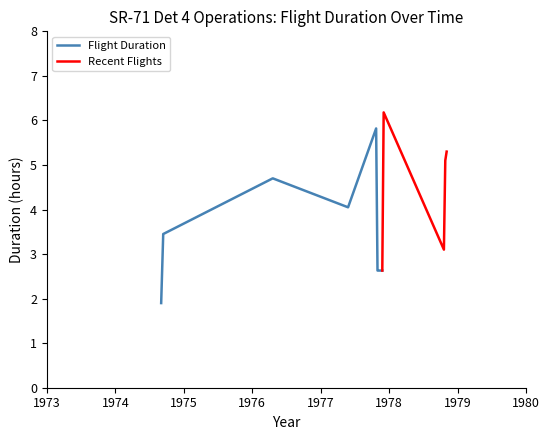

Which has a higher value, 6 or 13?

13